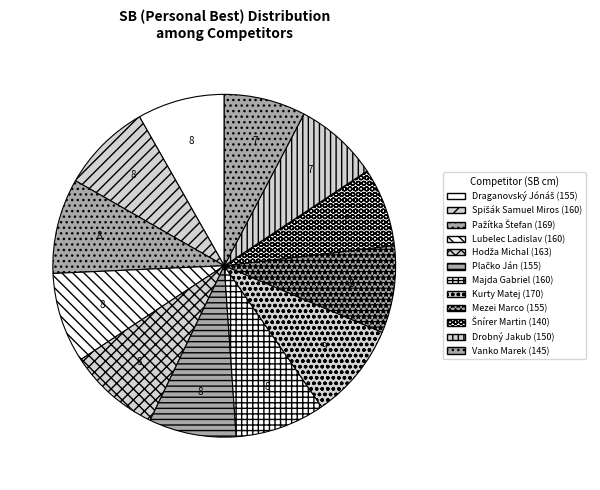

Which has a higher value, Kurty Matej or Vanko Marek?

Kurty Matej